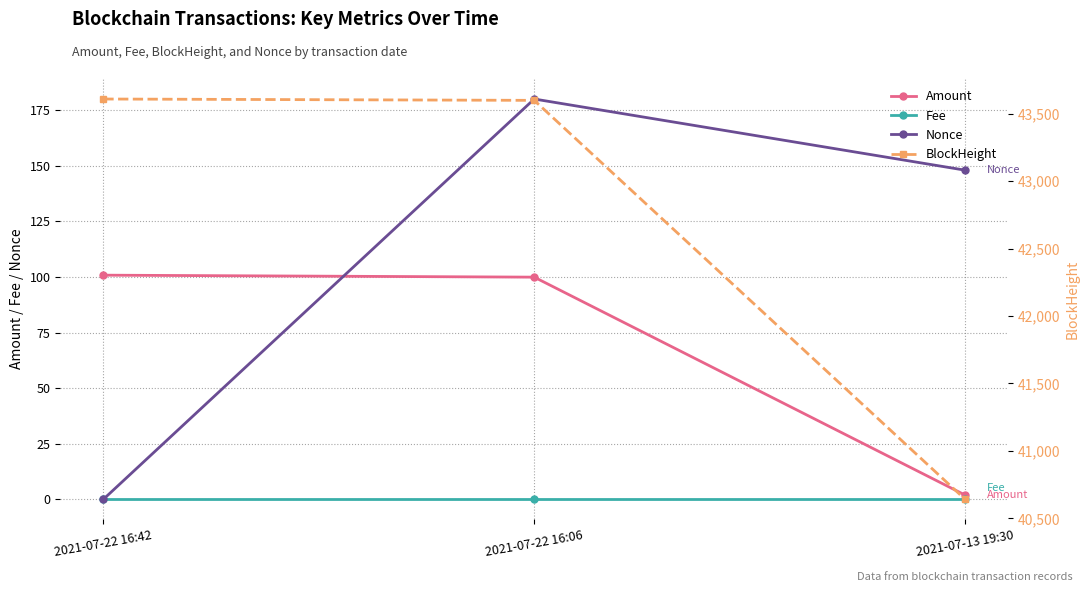

What is the spread (max minus min) of values at 2021-07-22 16:42?

43609.0